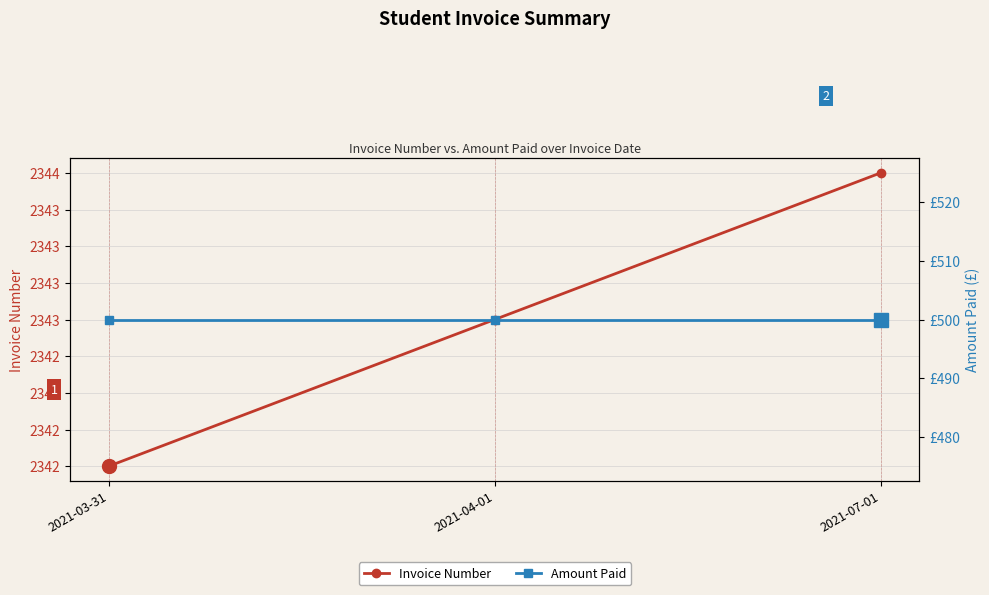

What is the minimum value for Invoice Number?

2342